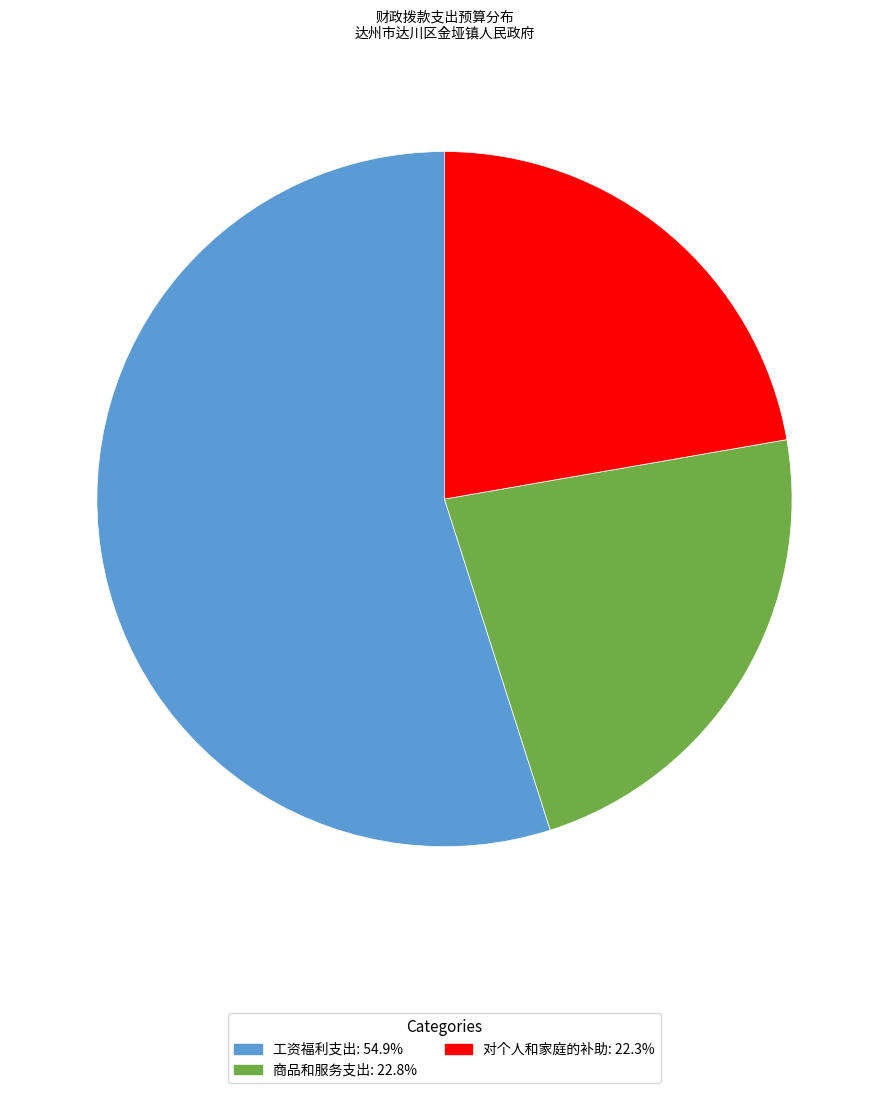

Which has a higher value, 商品和服务支出 or 对个人和家庭的补助?

商品和服务支出